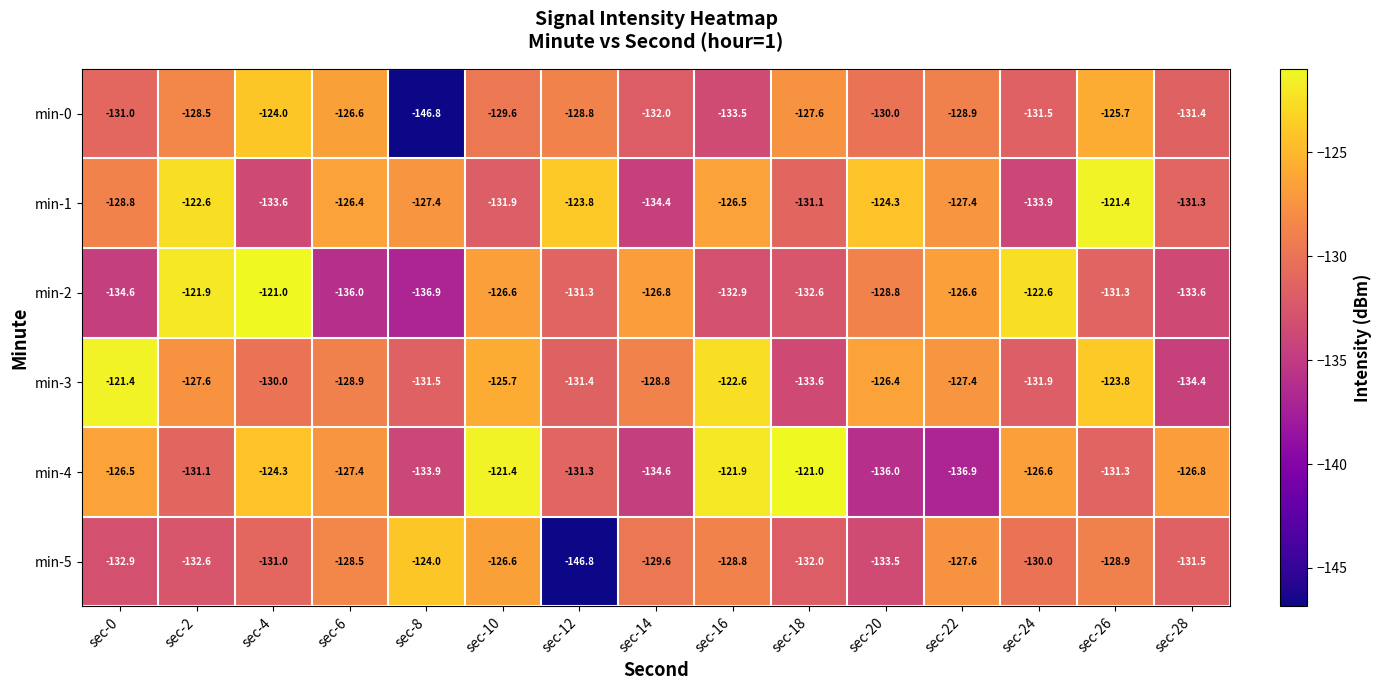

How many data points in min-2 are above -131?

7